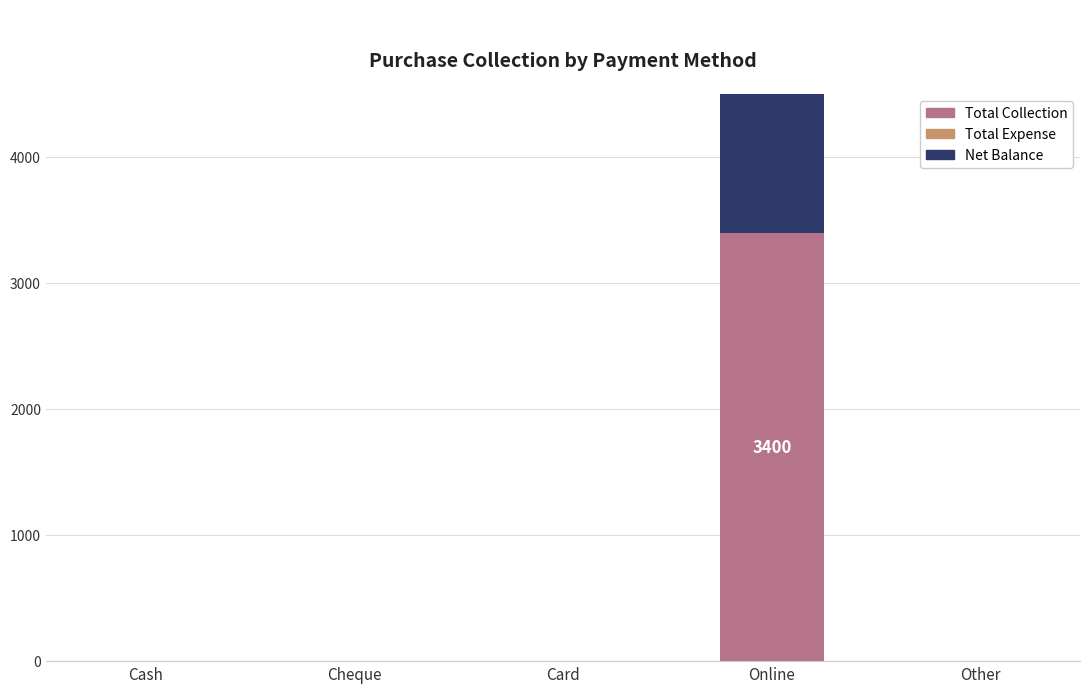

At which category is the sum across all series the highest?

Online